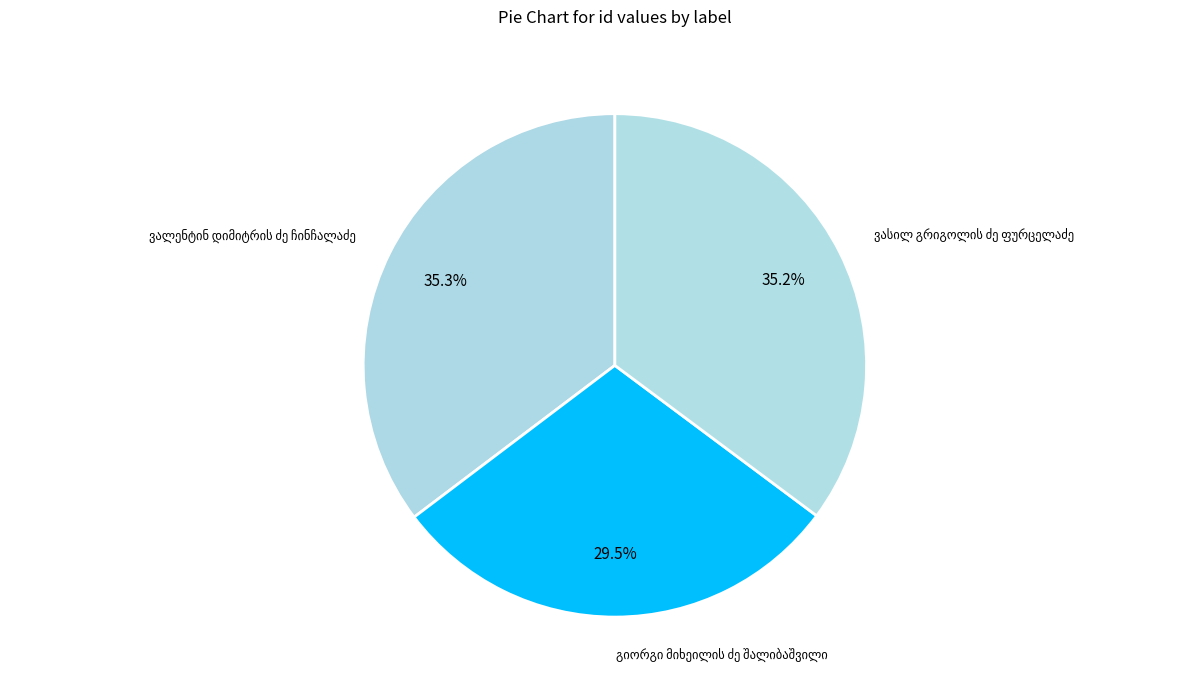

Does any single category account for the majority?

No